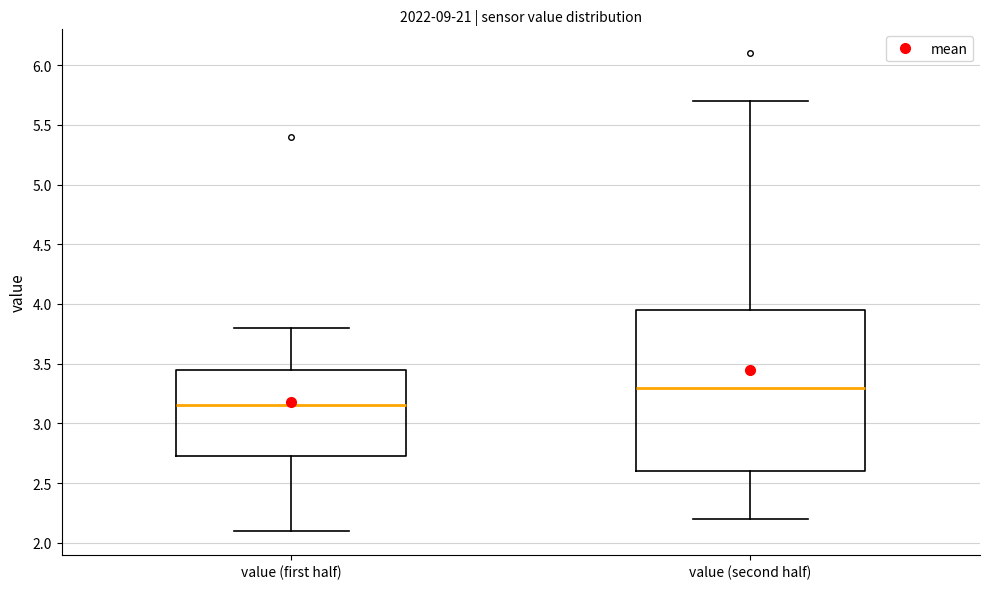

Reading left to right, transcribe this box plot: for each box, give where its median line is, the range the box spans, and where its two whiskers end, as read against the y-axis. The values are not printed on the chart, so give them approximately, as read against the axis.

value (first half): median 3.15, box 2.75 to 3.45, whiskers 2.10 to 3.80
value (second half): median 3.30, box 2.60 to 3.95, whiskers 2.20 to 5.70